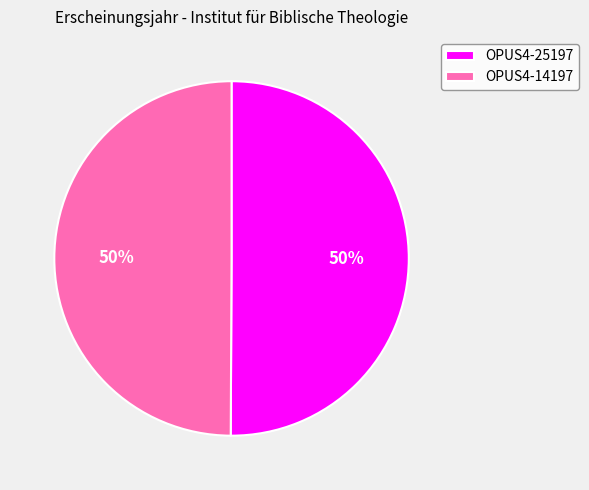

True or false: OPUS4-25197 accounts for 50% of the total.

True